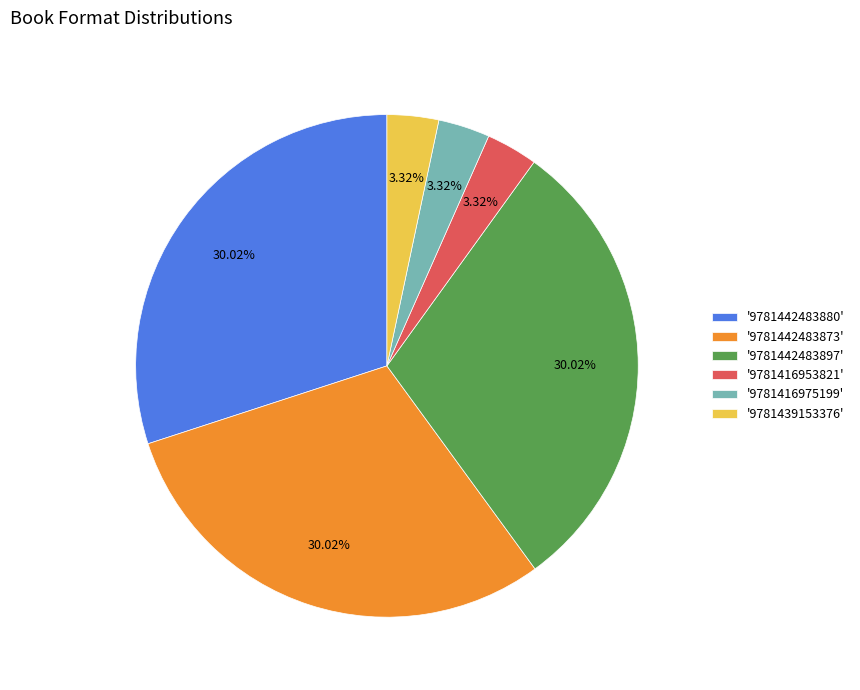

Combined, do '9781439153376' and '9781442483897' account for over 50%?

No